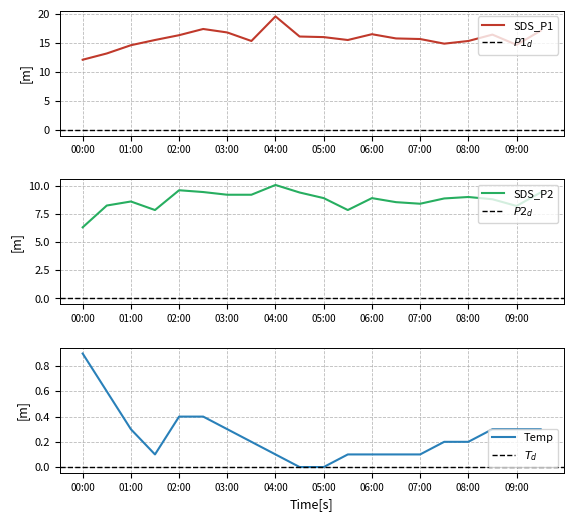

What is the difference between the maximum and minimum values in the SDS_P1 series?

7.5